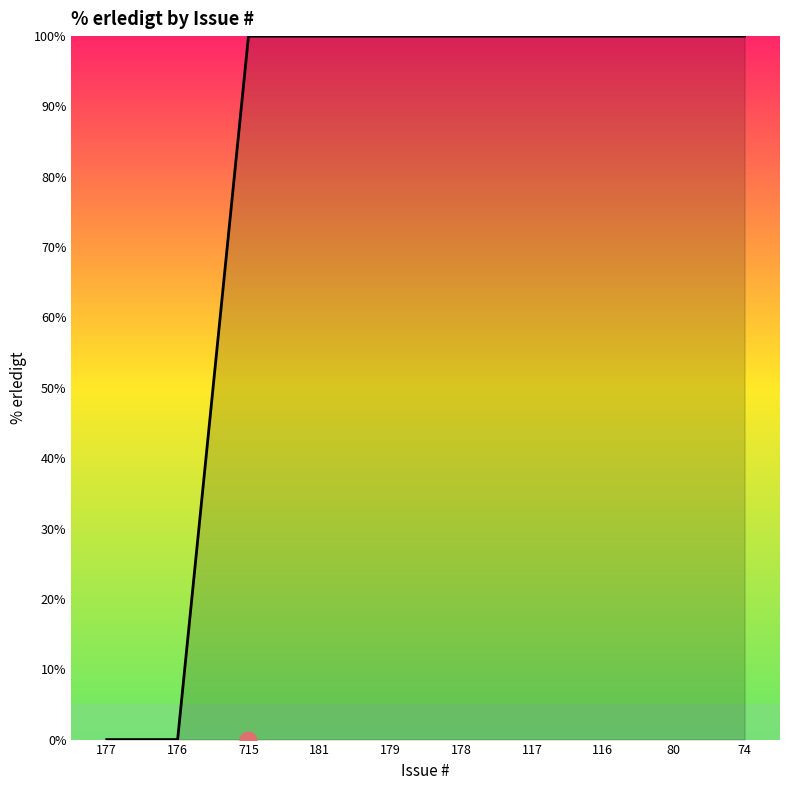

The chart shows a value of 100 at 181. True or false?

True